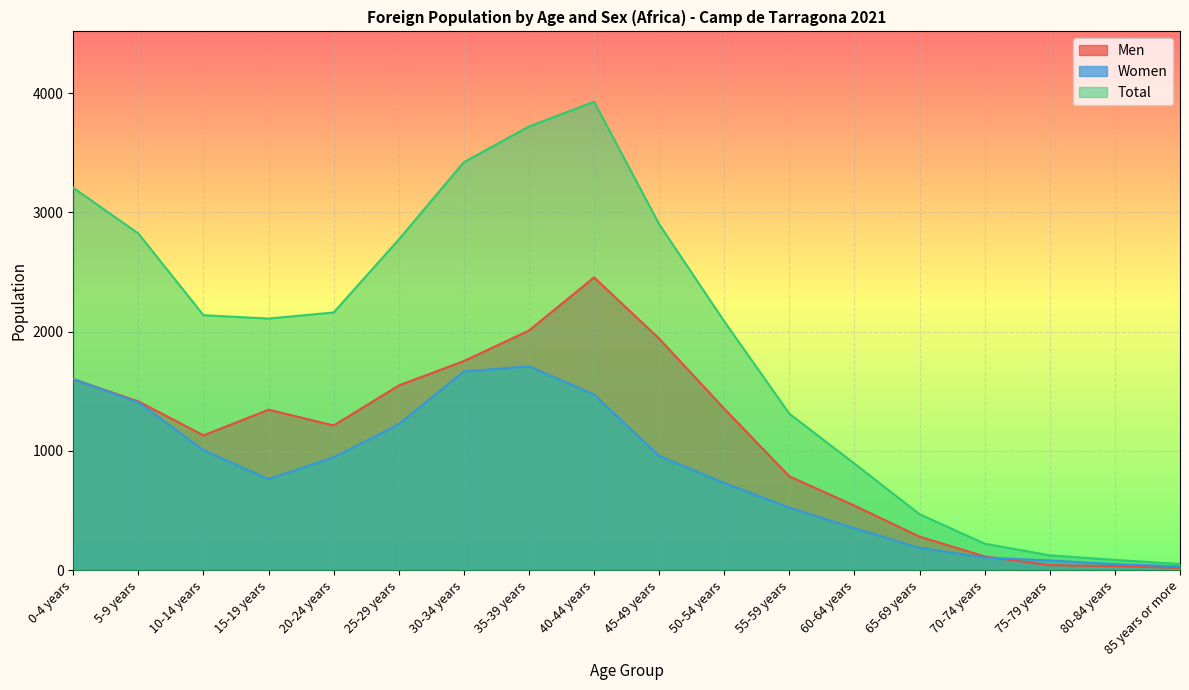

What is the spread (max minus min) of values at 50-54 years?

1354